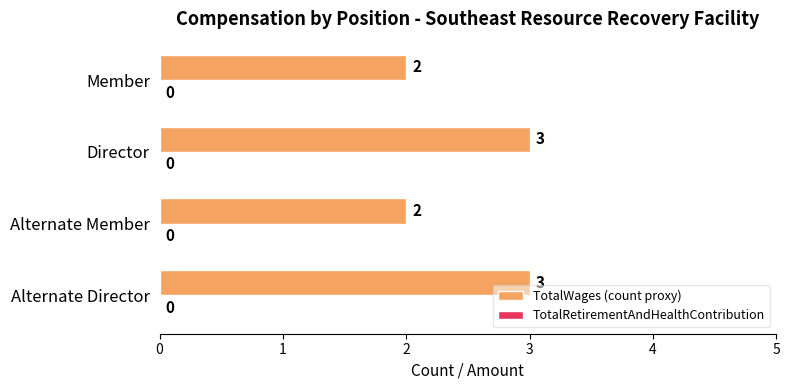

Are the bars horizontal?

Yes